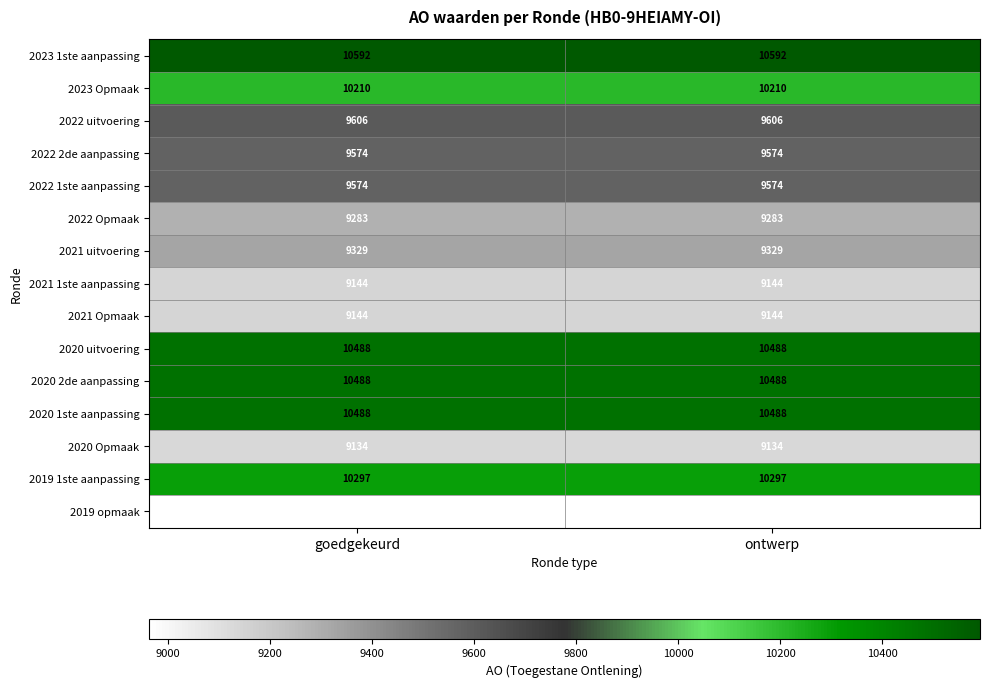

What is the spread (max minus min) of values at goedgekeurd?

1629